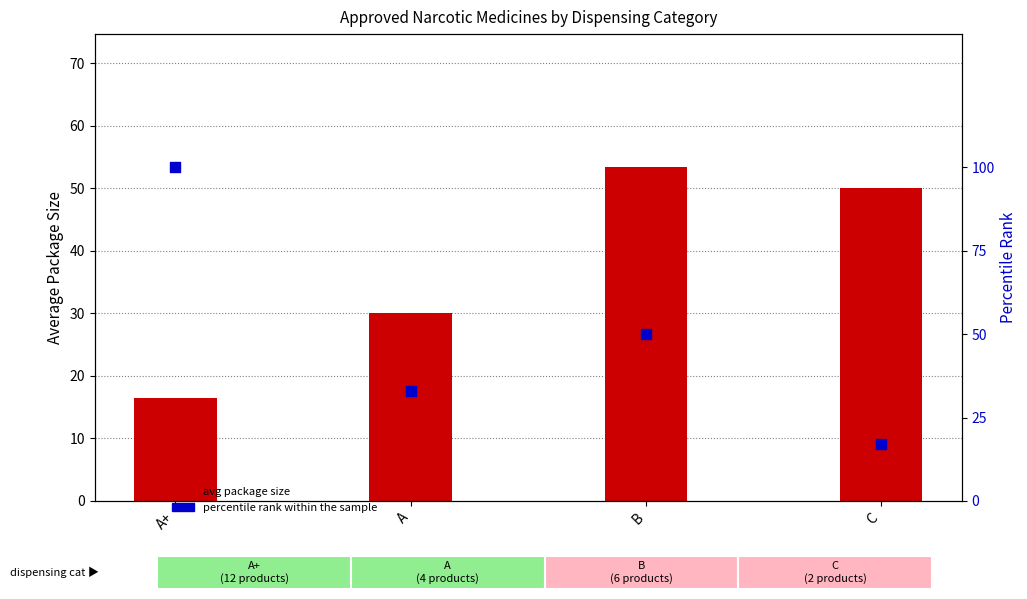

At how many categories does at least one series exceed 95?

1